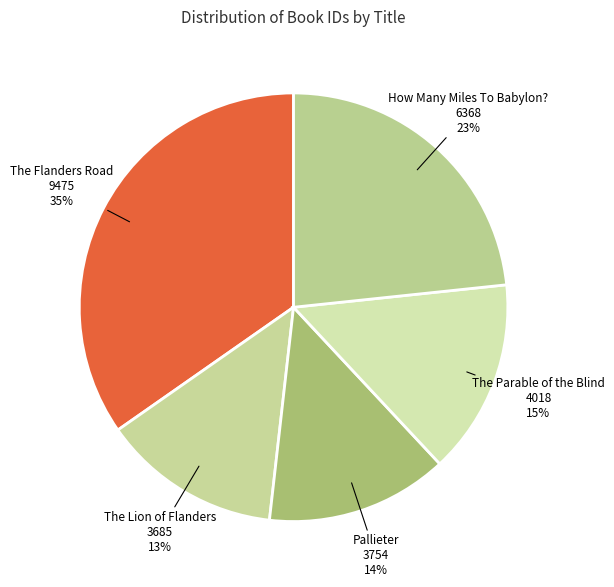

What percentage is the The Flanders Road slice, to the nearest percent?

35%